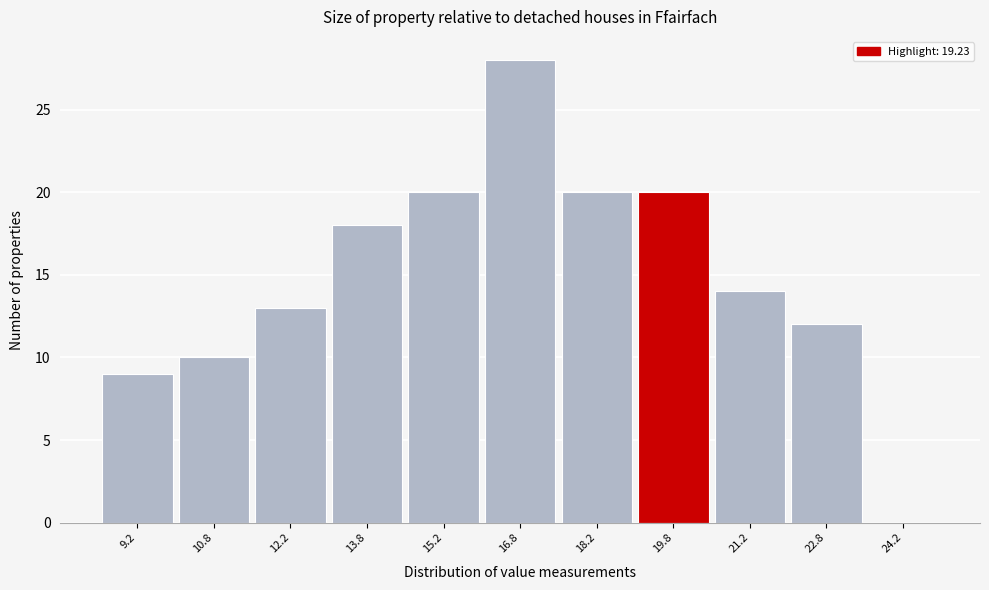

Over which range of the x-axis is the bar tallest?

16.0 to 17.5